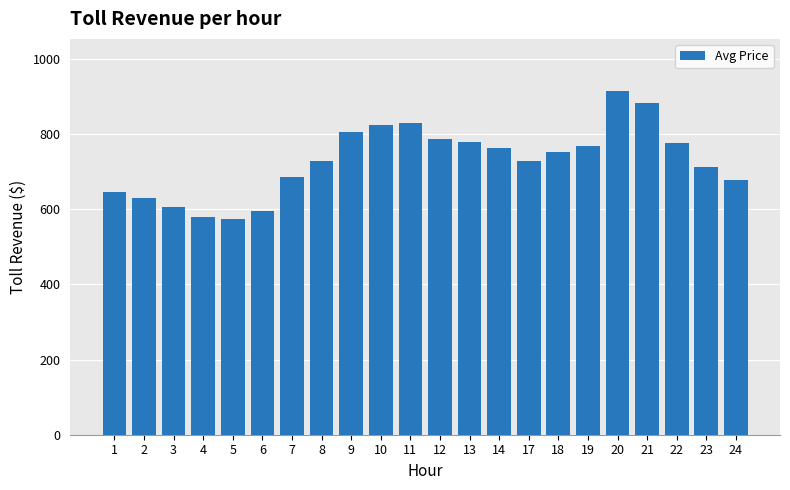

Which has a higher value, 3 or 17?

17